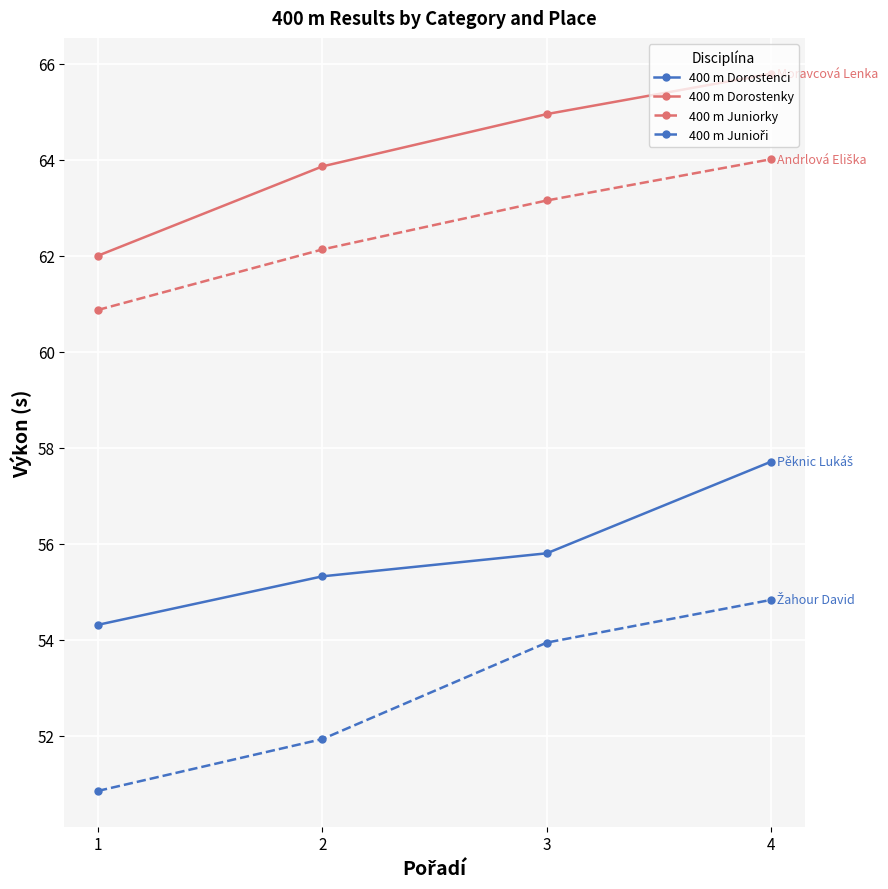

At which category is the sum across all series the highest?

4